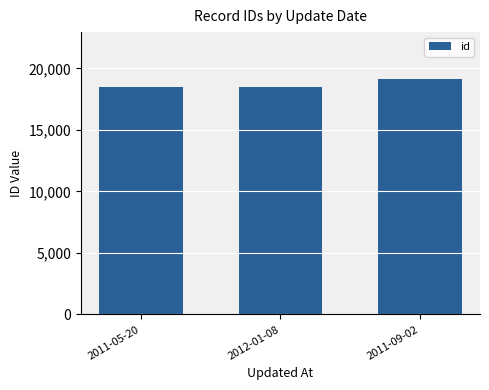

How many bars are there in total?

3